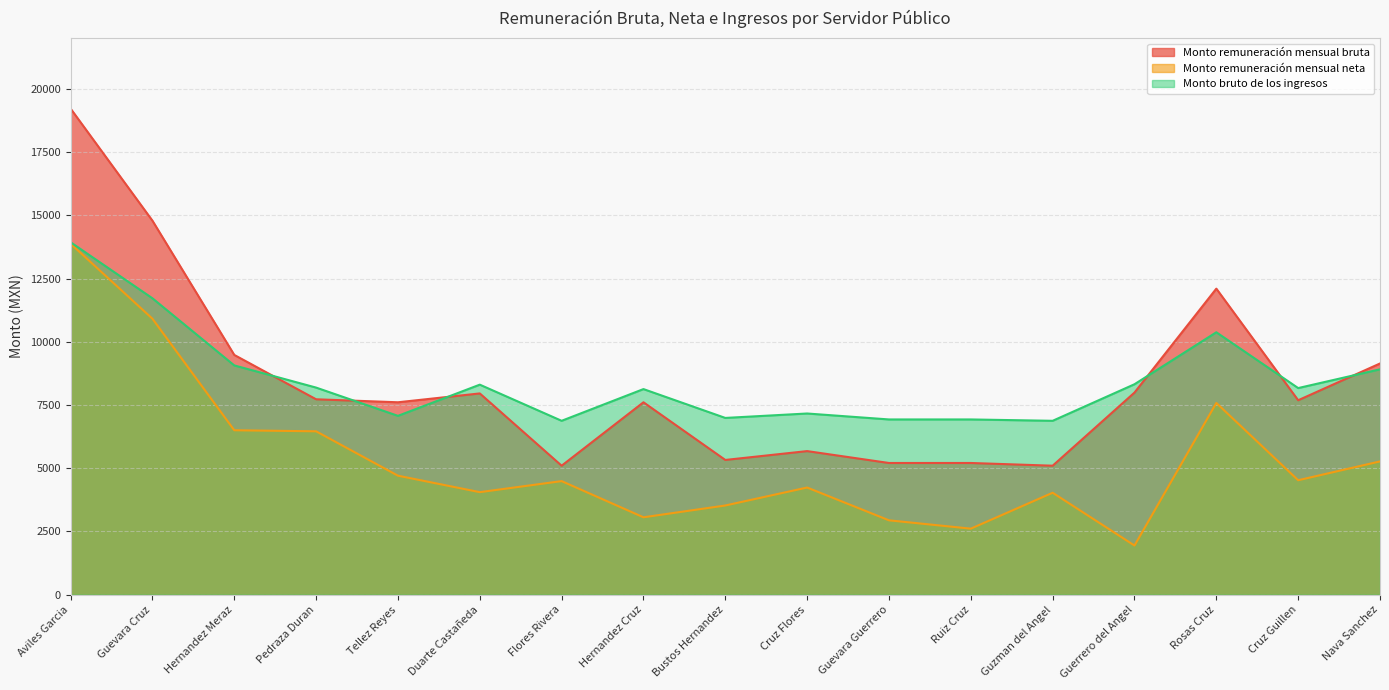

Which series has the widest spread of values?

Monto remuneración mensual bruta